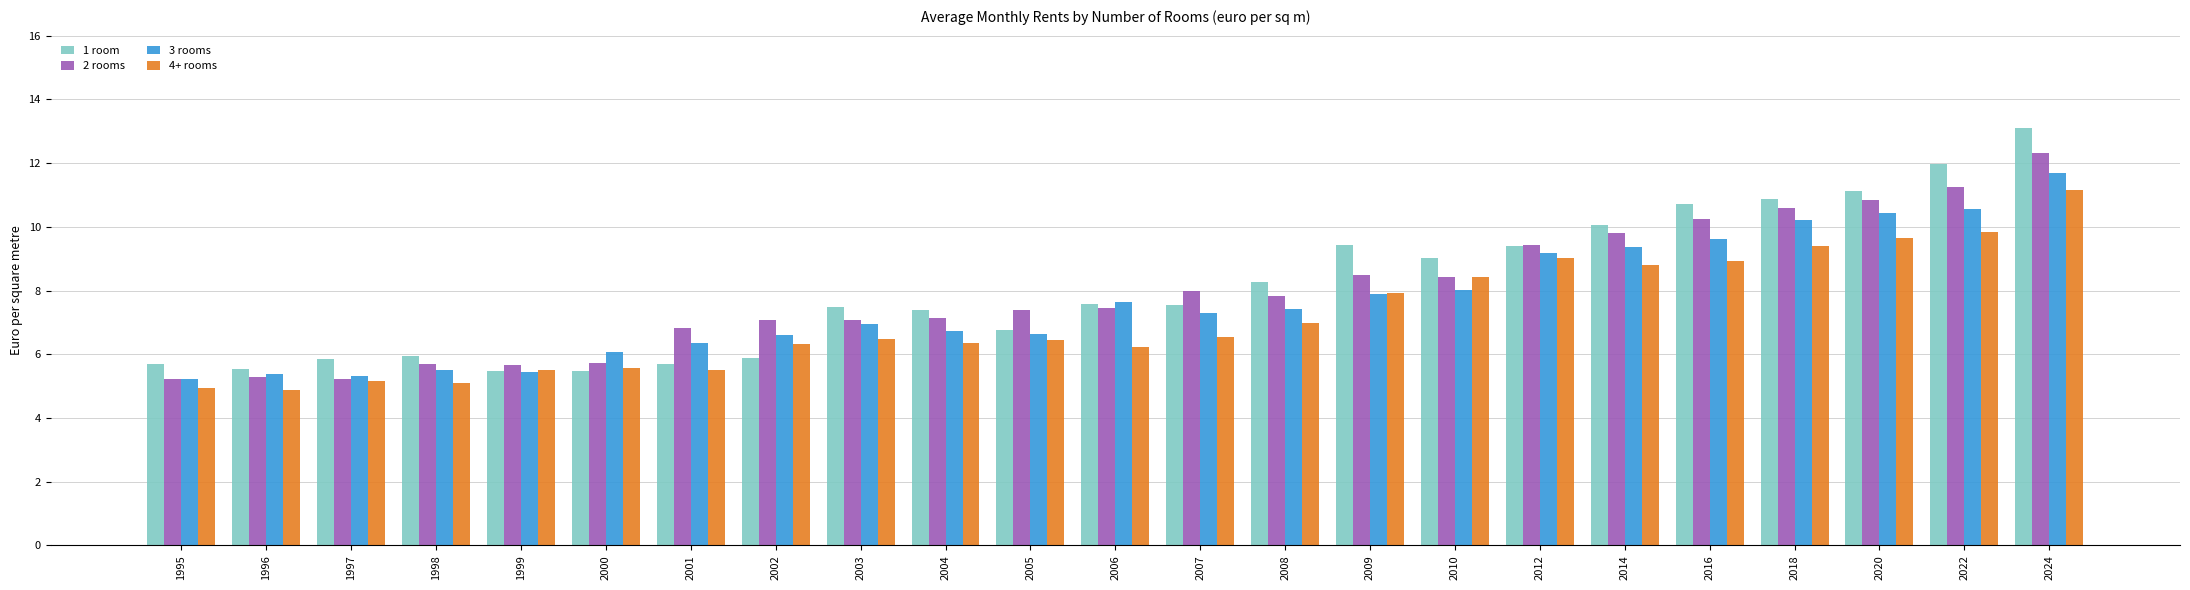

What is the sum of the 2 rooms values at 2003 and 1996?

12.4